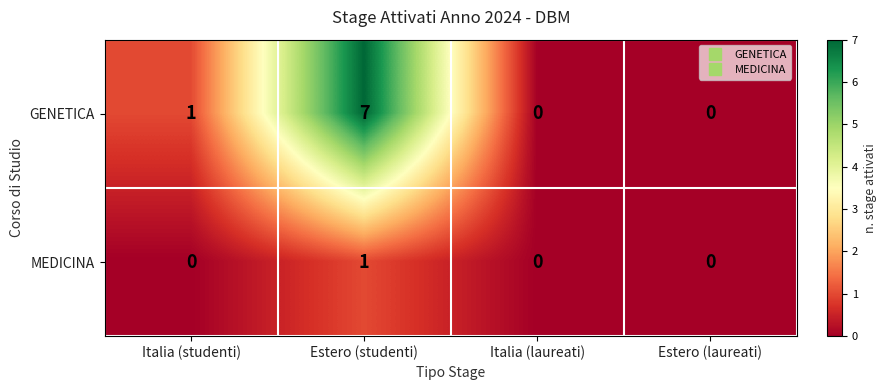

What is the maximum value for GENETICA?

7